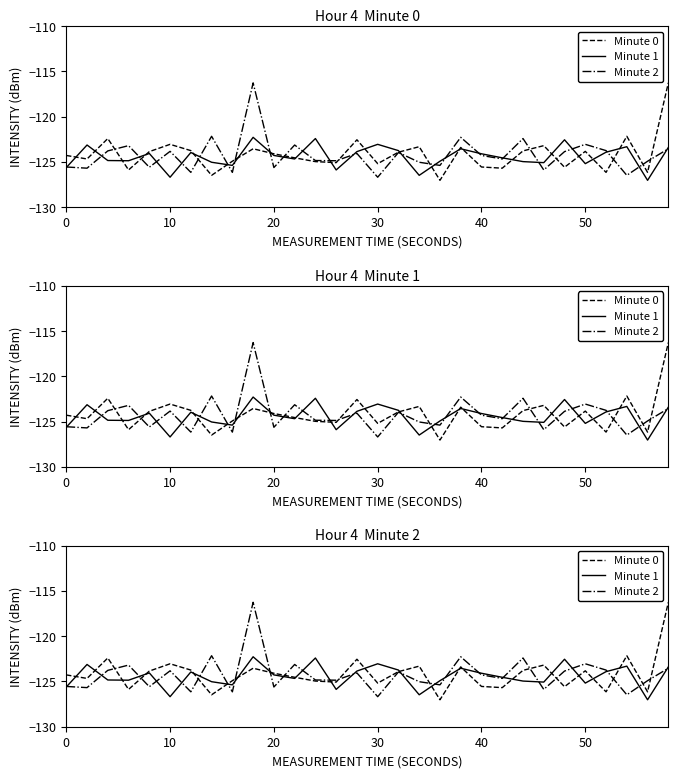

What are all the series names shown in the legend?

Minute 0, Minute 1, Minute 2